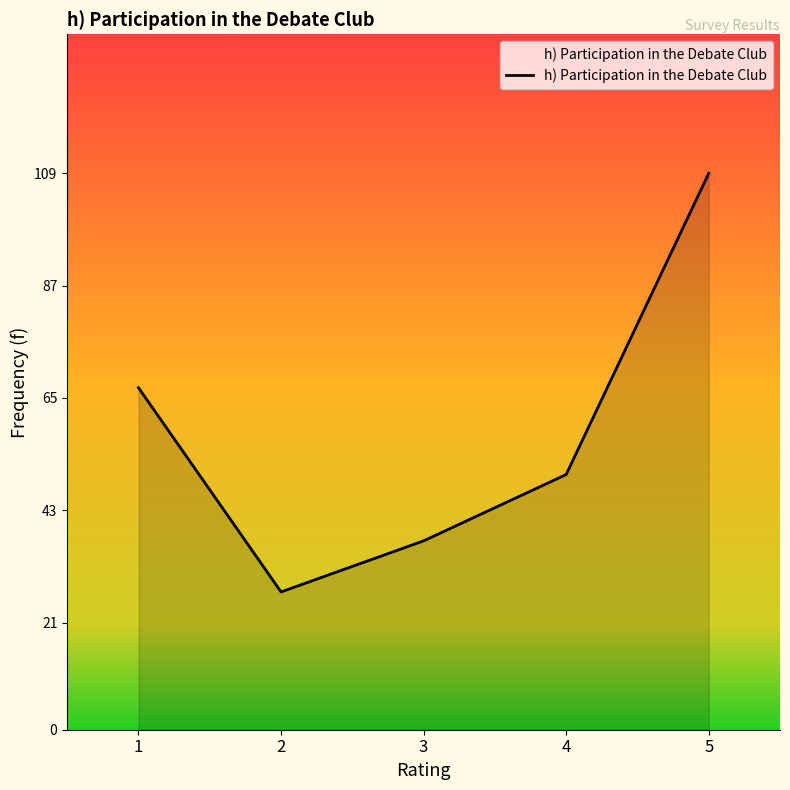

The chart shows a value of 19 at 3. True or false?

False